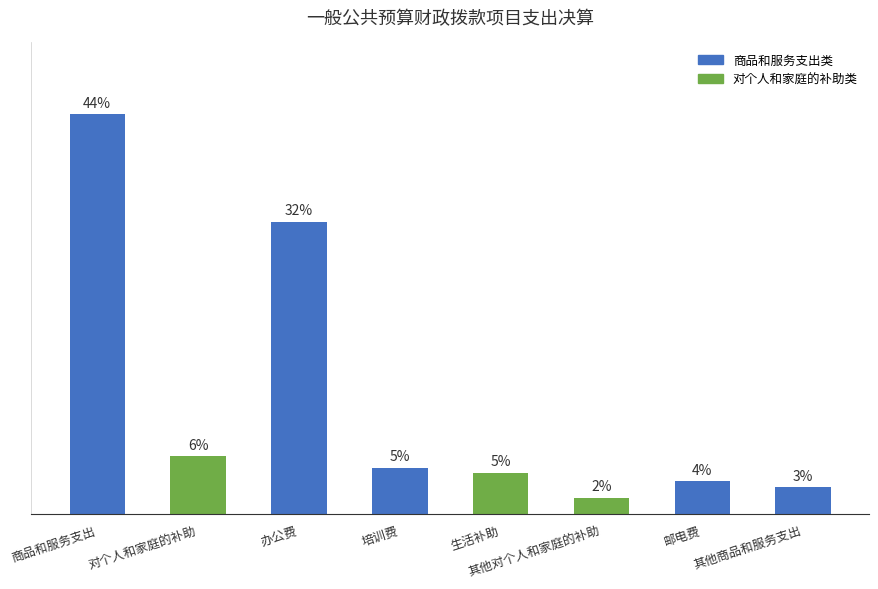

What is the label of the 4th bar from the right?

生活补助